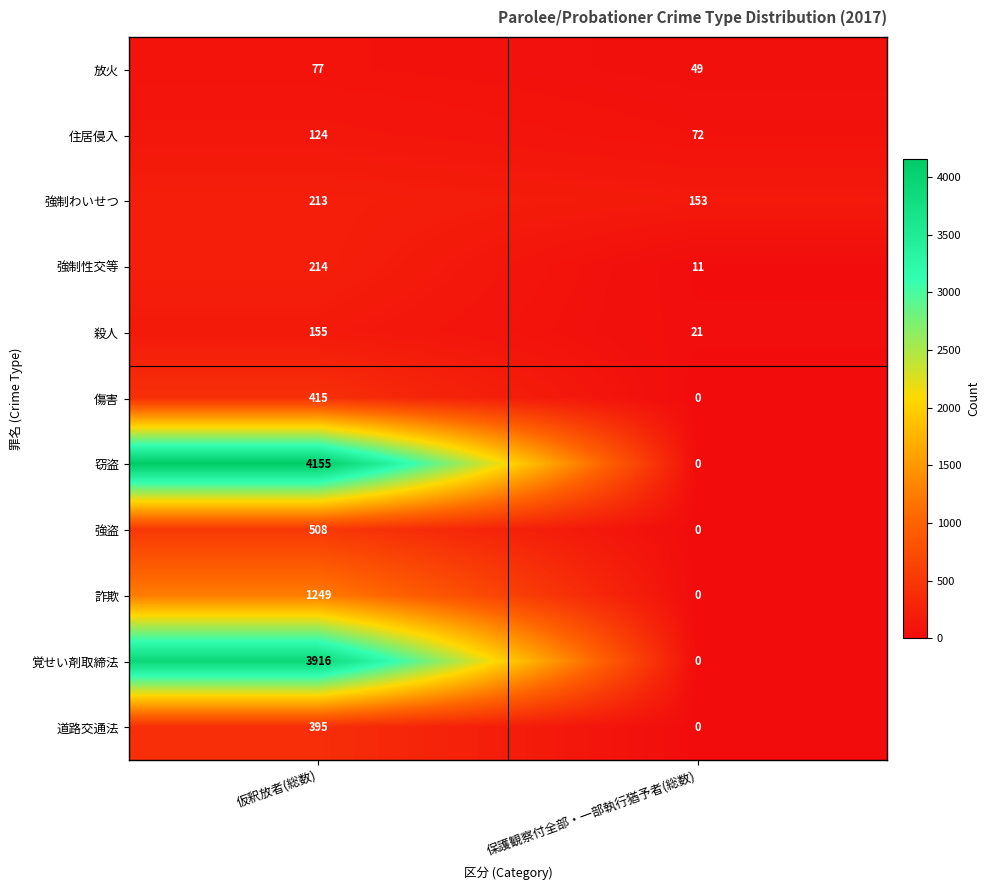

Is it true that 強制わいせつ equals 213 at 仮釈放者(総数)?

True